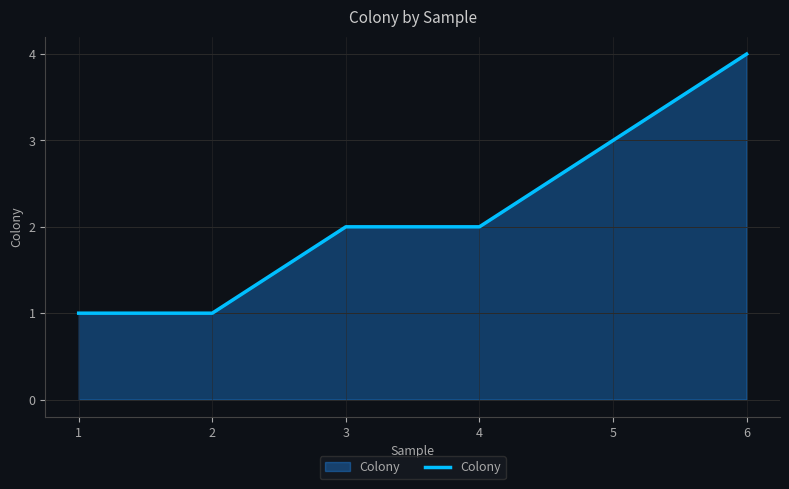

Reading left to right, what are all the values shown in this chart?

1	1	2	2	3	4